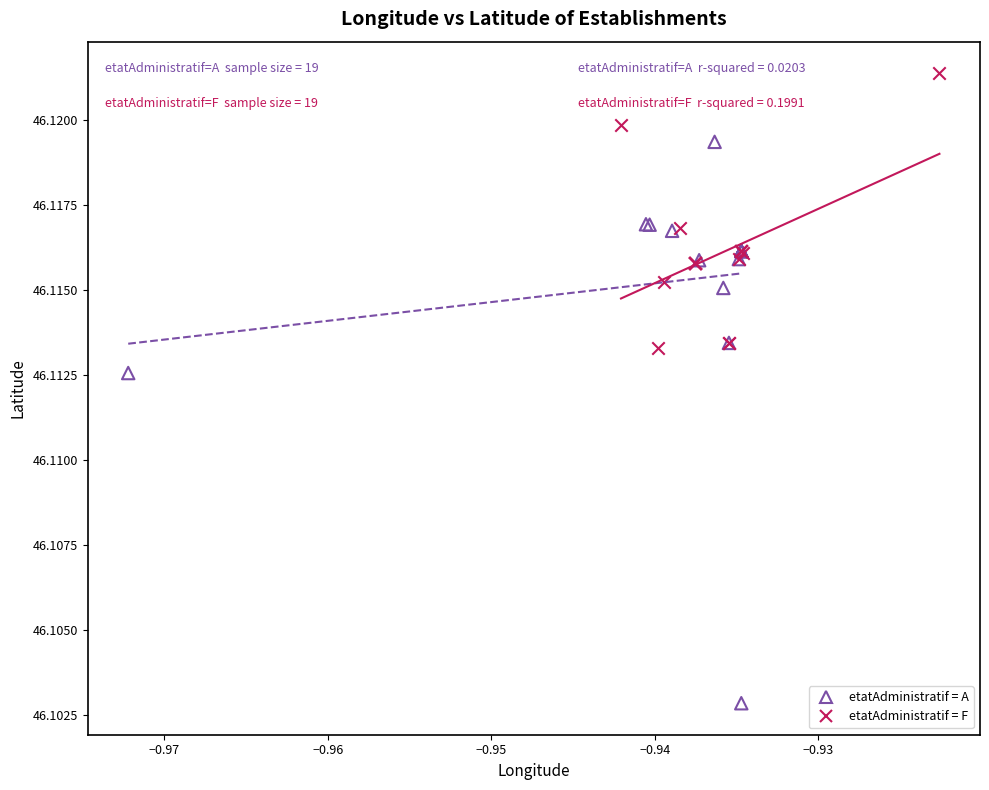

Which series contains the highest Y value?

etatAdministratif = F